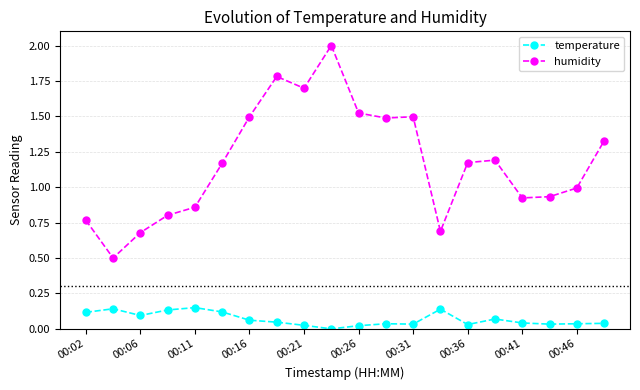

What is the maximum value shown in the chart?

2.0